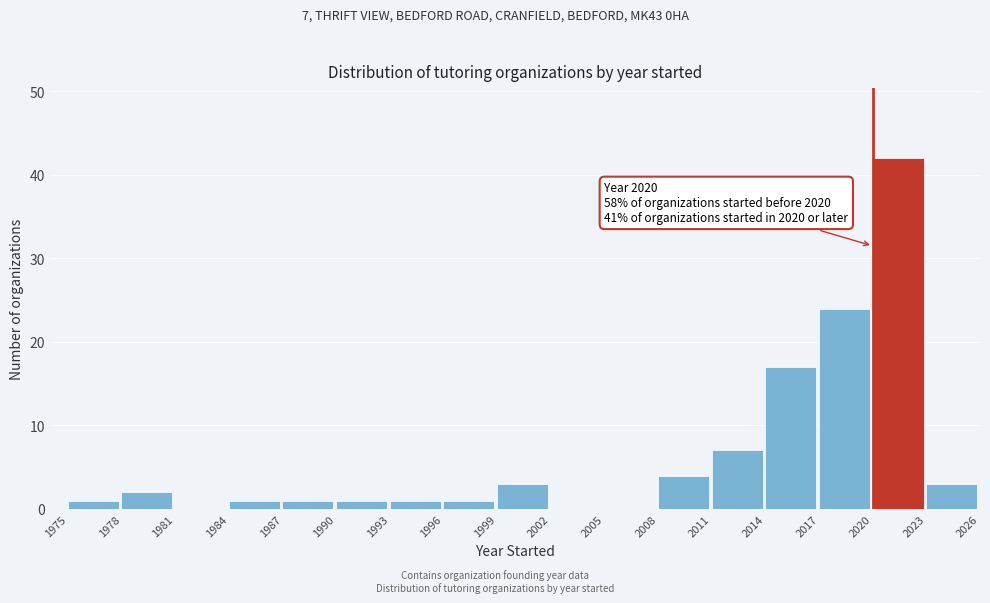

Which range on the x-axis has the tallest bar?

2020 to 2023